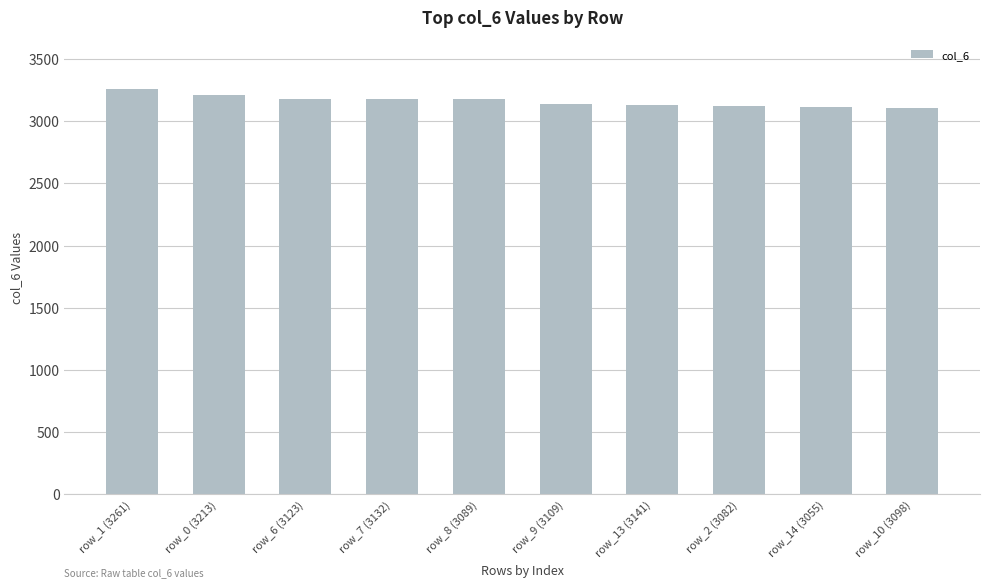

What position from the left is row_8 (3089)?

5